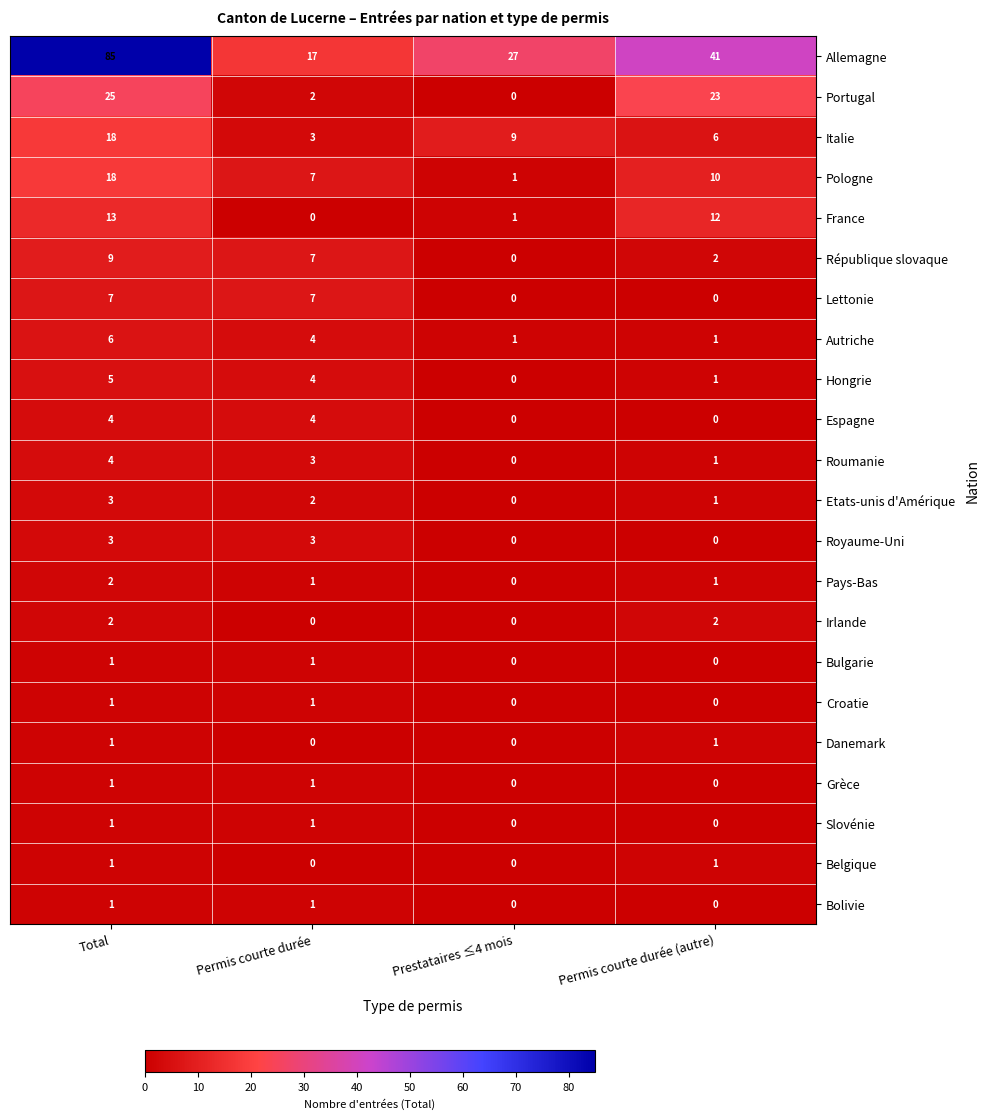

What is the total value across all series at Total?

211